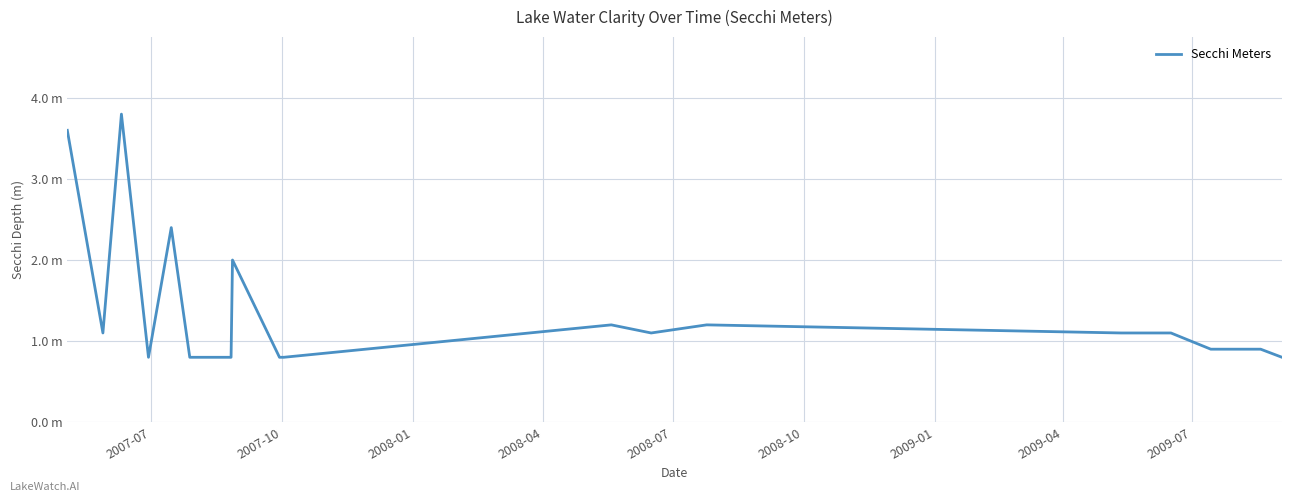

Does the chart have visible grid lines?

Yes